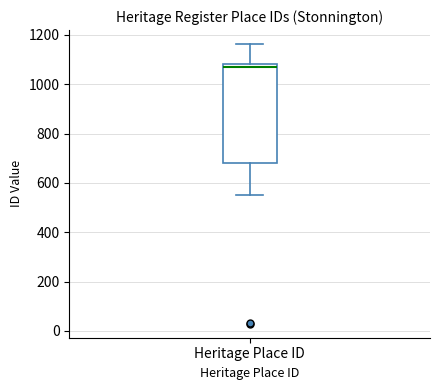

Read this box plot against the y-axis: the position of the median line, the range covered by the box, and the ends of both whiskers. The values are not printed on the chart, so give them approximately, as read against the axis.

median 1060, box 680 to 1080, whiskers 560 to 1160